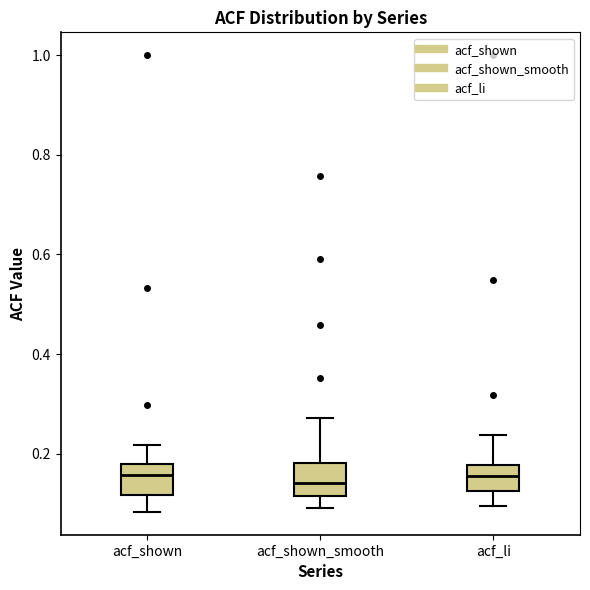

Reading left to right, read every box against the y-axis: the position of its median line, the range the box covers, and the ends of its whiskers. The values are not printed on the chart, so give them approximately, as read against the axis.

acf_shown: median 0.16, box 0.12 to 0.18, whiskers 0.08 to 0.22
acf_shown_smooth: median 0.14, box 0.12 to 0.18, whiskers 0.10 to 0.28
acf_li: median 0.16, box 0.12 to 0.18, whiskers 0.10 to 0.24